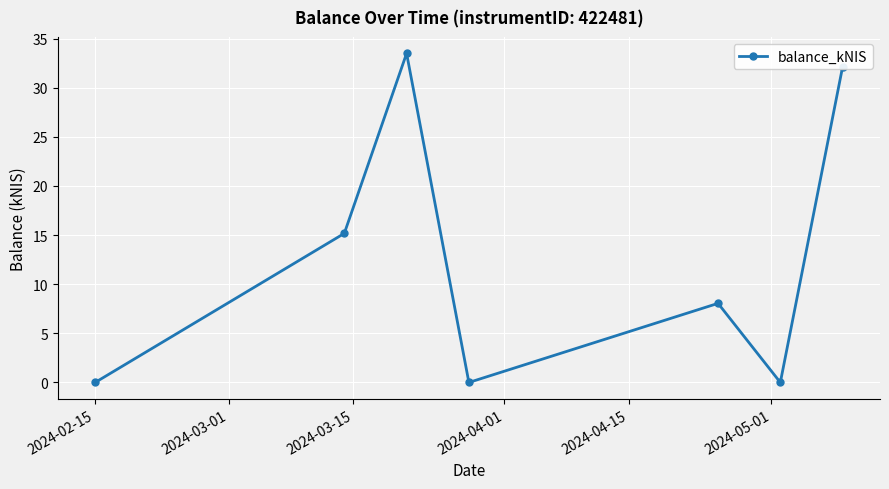

What is the sum of all values?

88.8